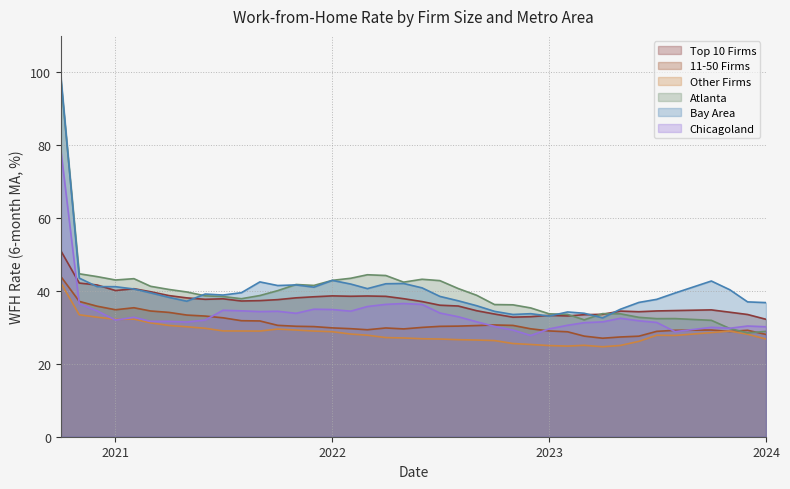

True or false: Top 10 Firms and 11-50 Firms cross at least once.

False